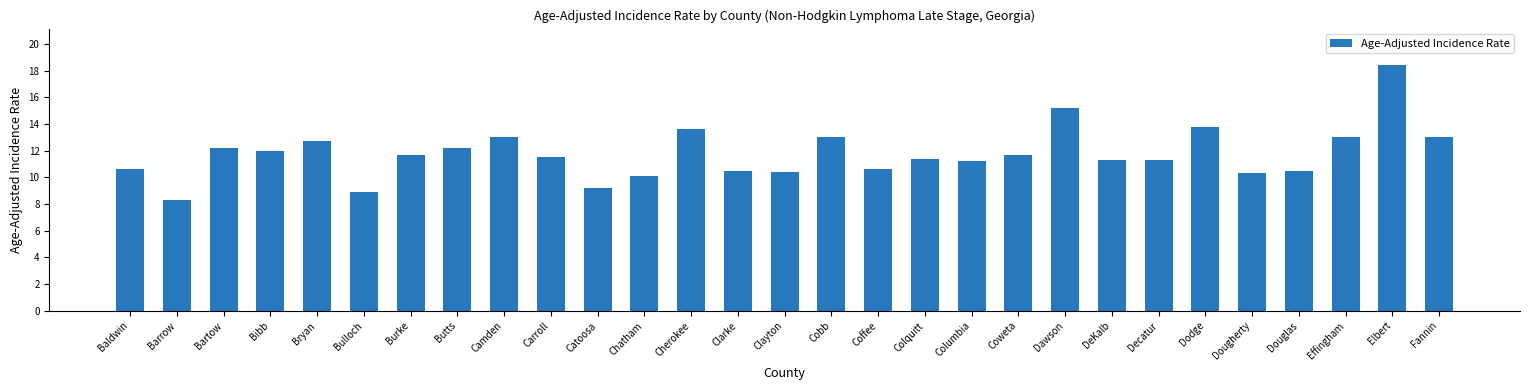

True or false: the data shows 9.0 at Camden.

False